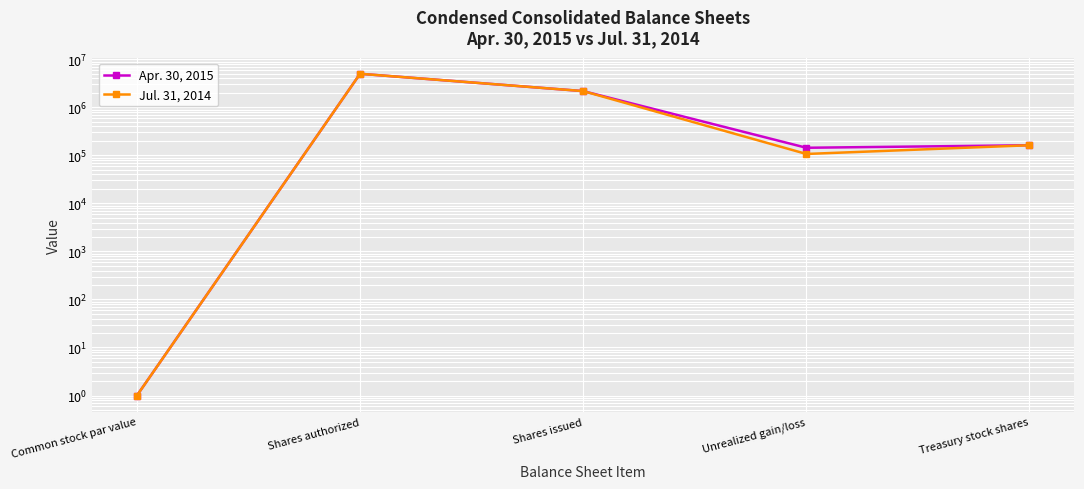

Is it true that Jul. 31, 2014 equals 2178297 at Shares issued?

True